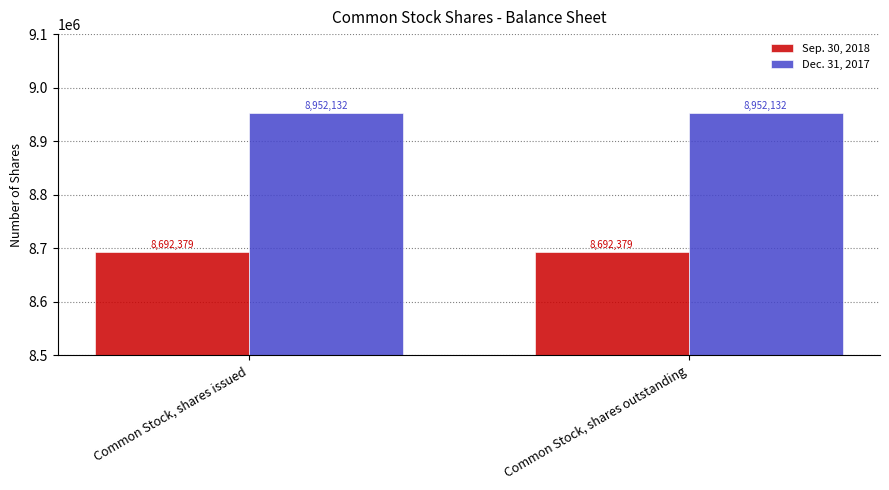

What is the value of the Sep. 30, 2018 bar at the 2nd from the left?

8692379